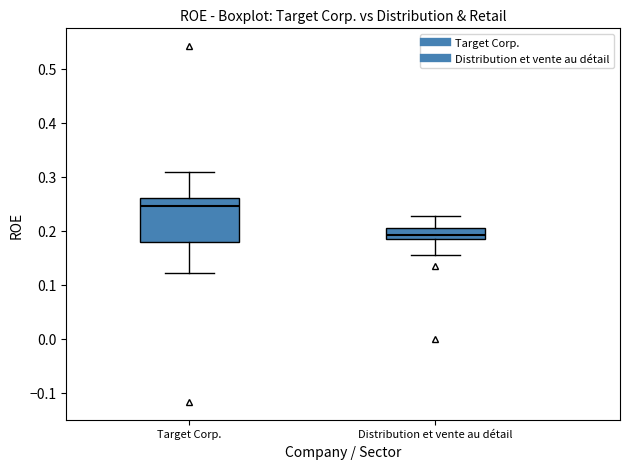

Which box is the tallest, from its lower edge to its upper edge?

Target Corp.